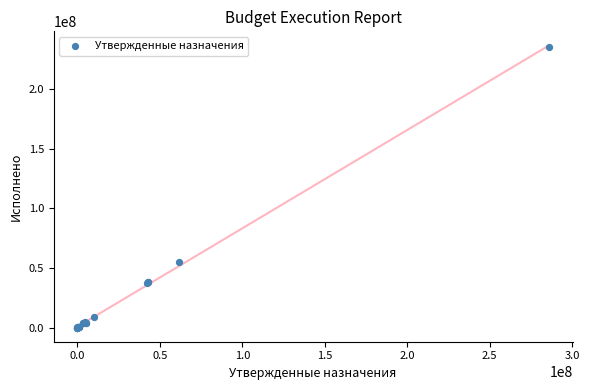

What Y value in the scatter plot is closest to 117562625?

54719906.8